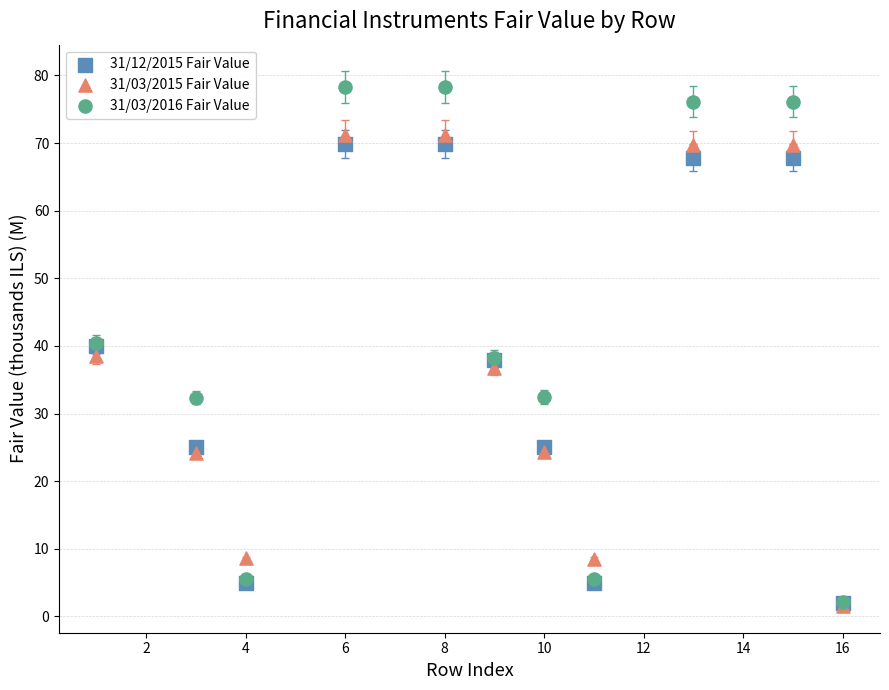

Which series has the widest spread of Y values?

31/03/2016 Fair Value